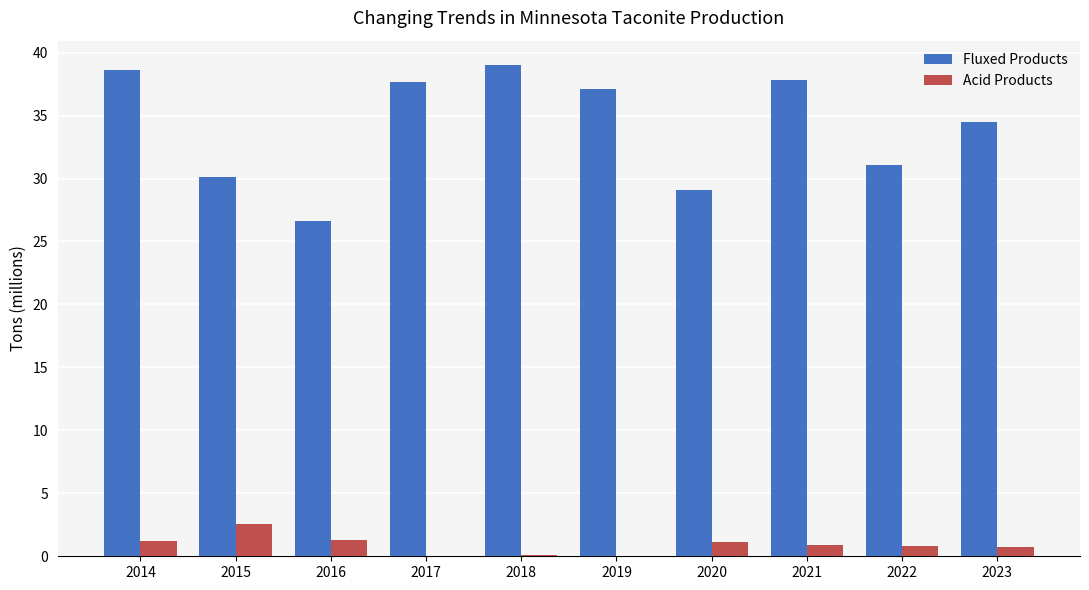

Is it true that Acid Products equals 0.0 at 2017?

True